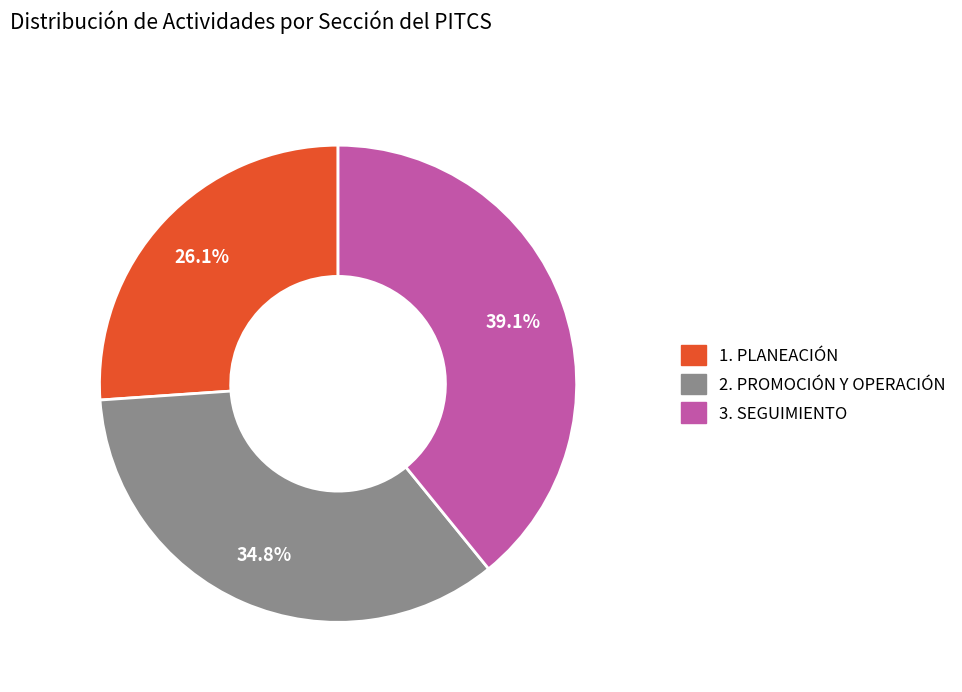

What is the smallest slice in the pie chart?

1. PLANEACIÓN